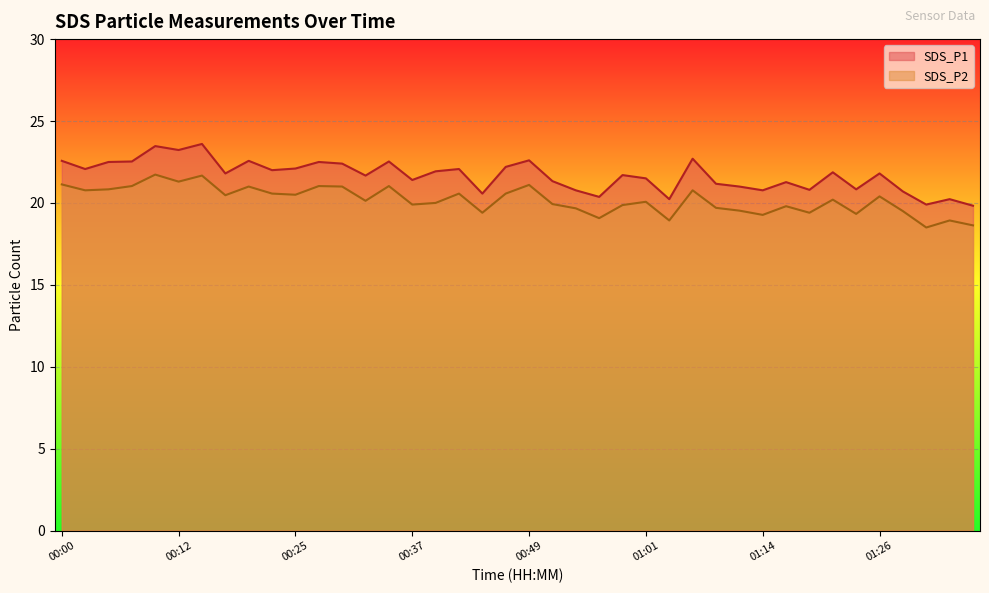

Does the chart display data point markers on the line(s)?

No